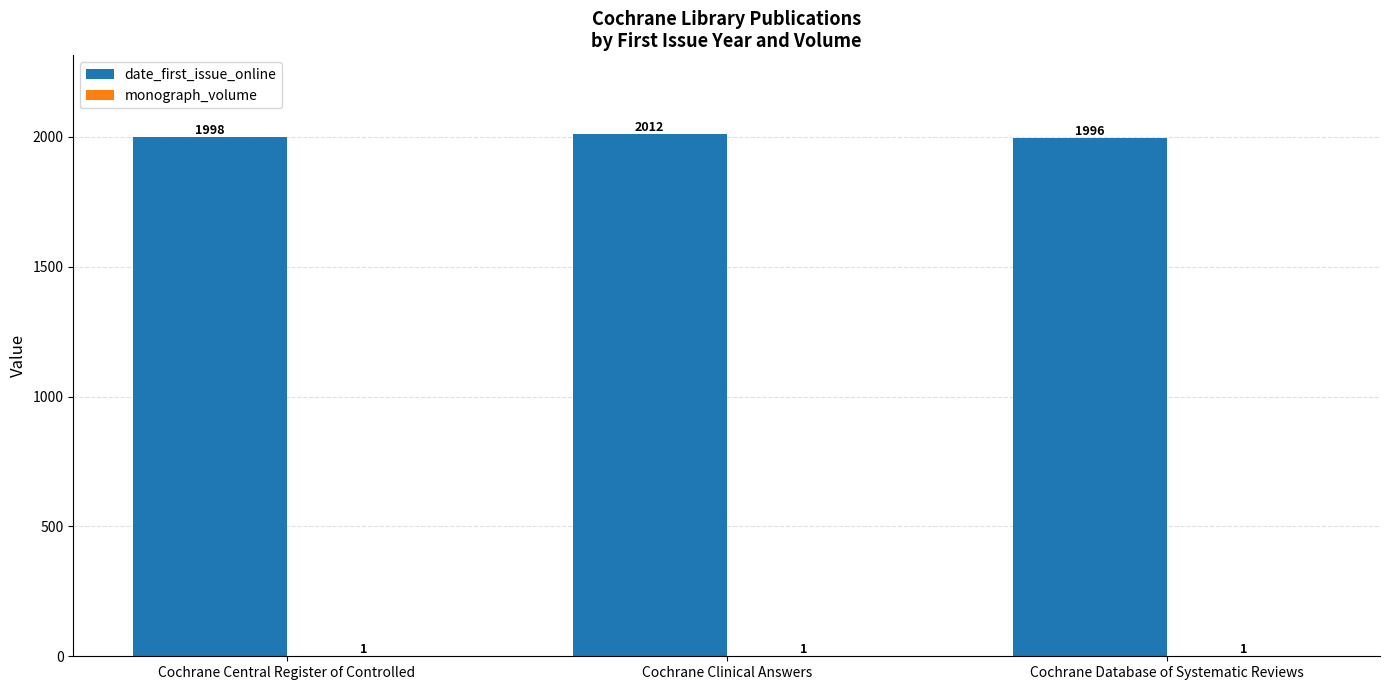

Which category has the highest value in the date_first_issue_online series?

Cochrane Clinical Answers